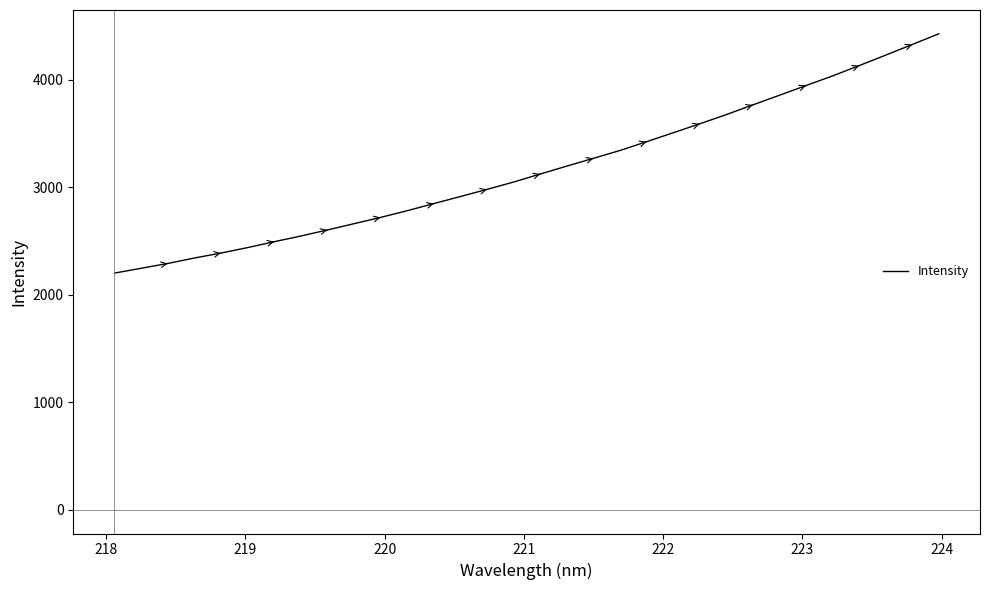

True or false: there are more than 2 points higher than both neighbors.

False